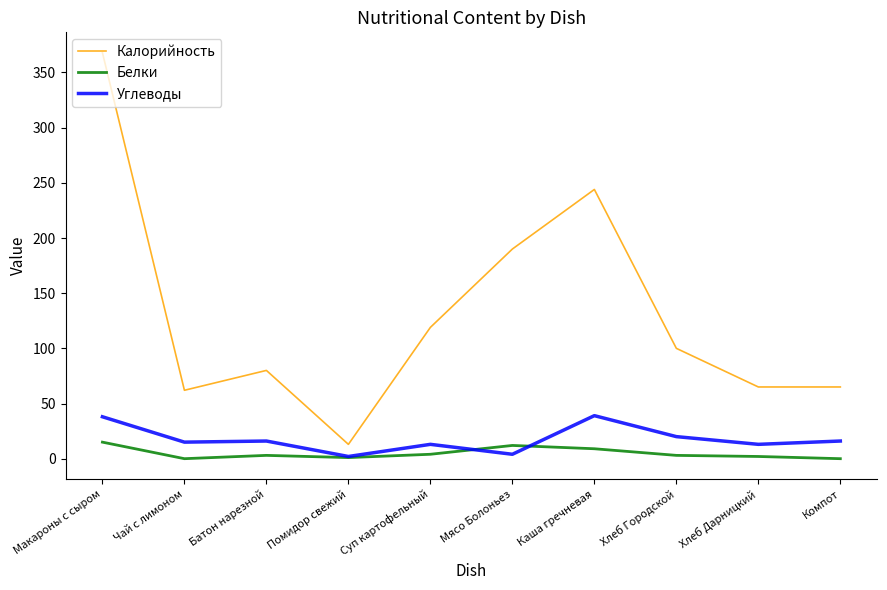

Is the value of Белки at Макароны с сыром greater than the value of Калорийность at Компот?

No